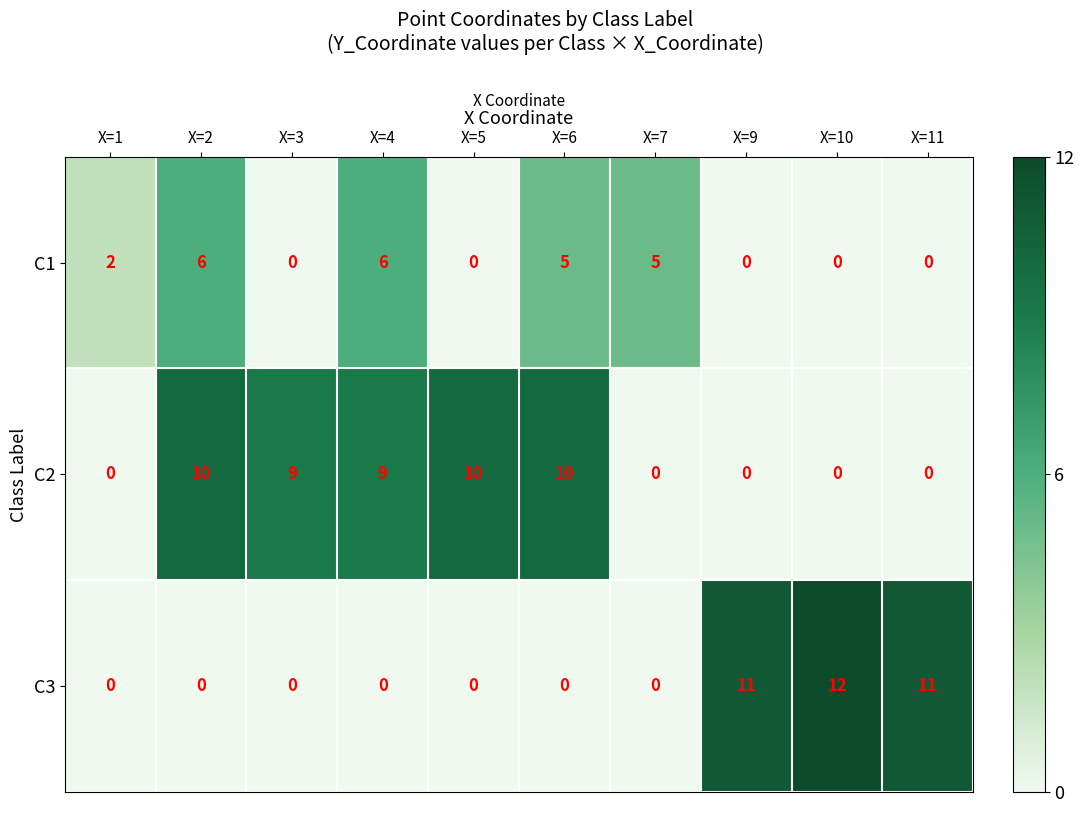

What is the total value across all series at X=2?

16